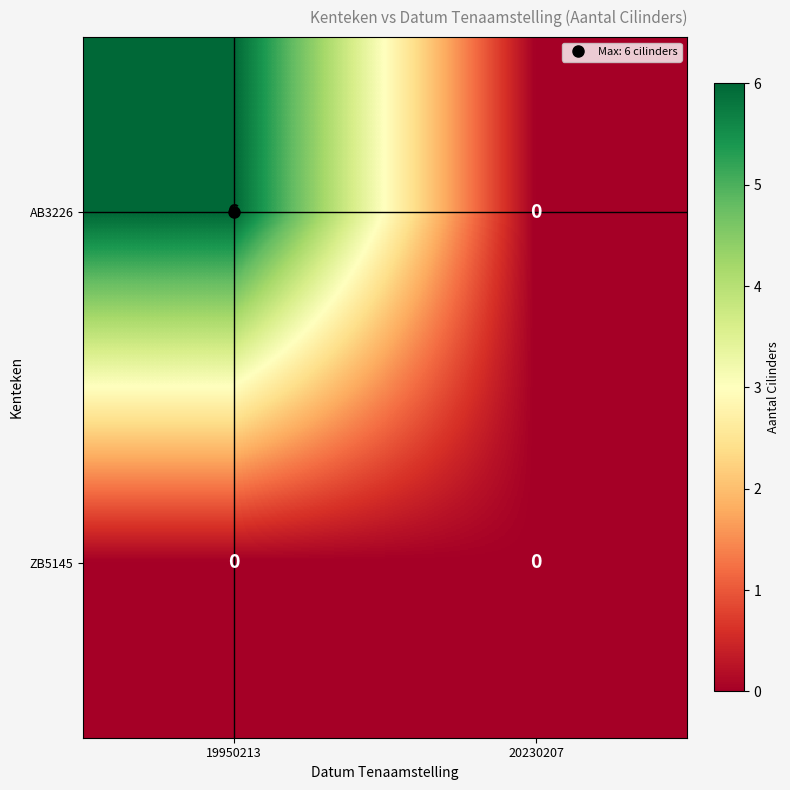

List the series in order of their overall mean, lowest first.

ZB5145, AB3226